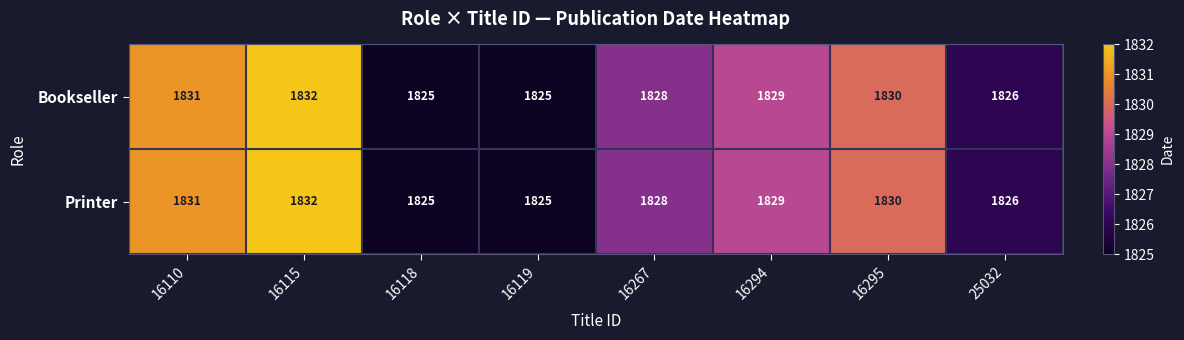

What is the average value of the Bookseller series?

1828